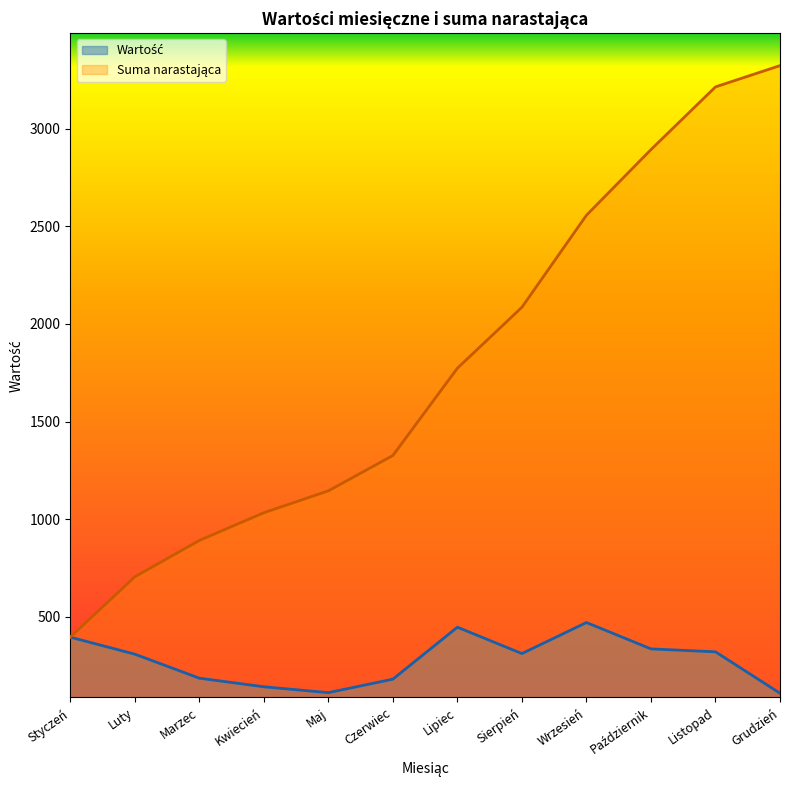

True or false: Wartość and Suma narastająca cross at least once.

False